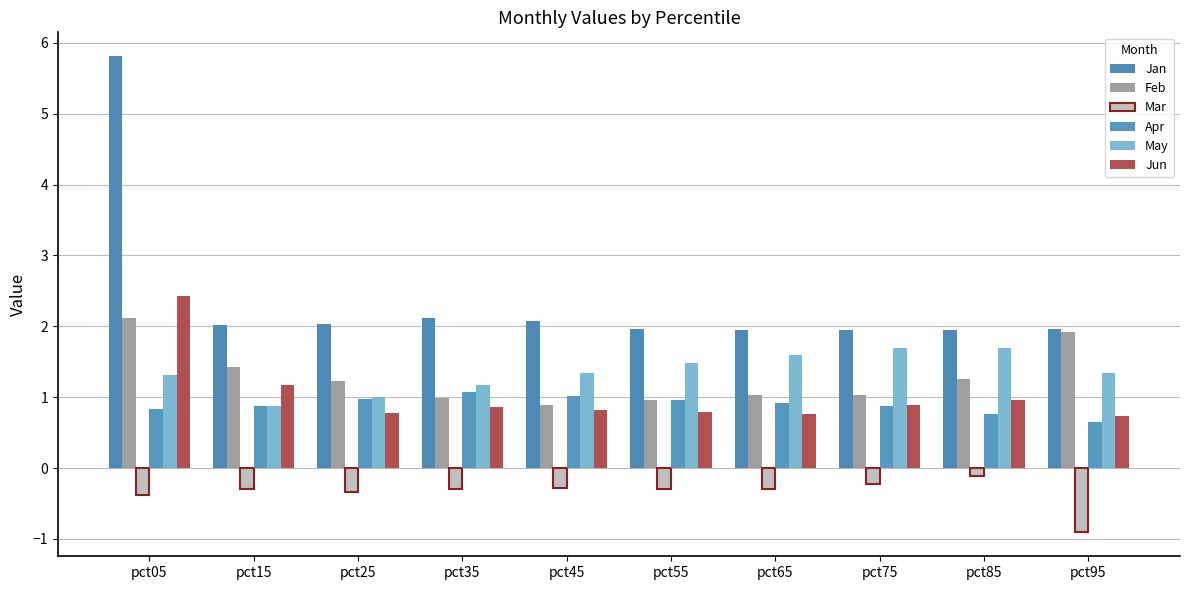

What is the value of the Apr bar at the 10th from the left?

0.7